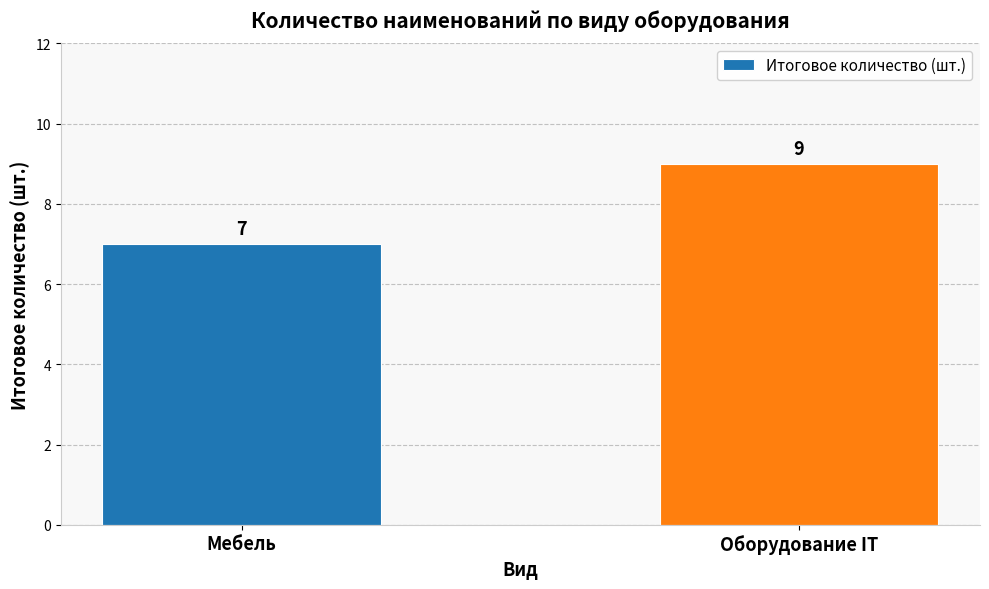

How many data points are less than 9?

1